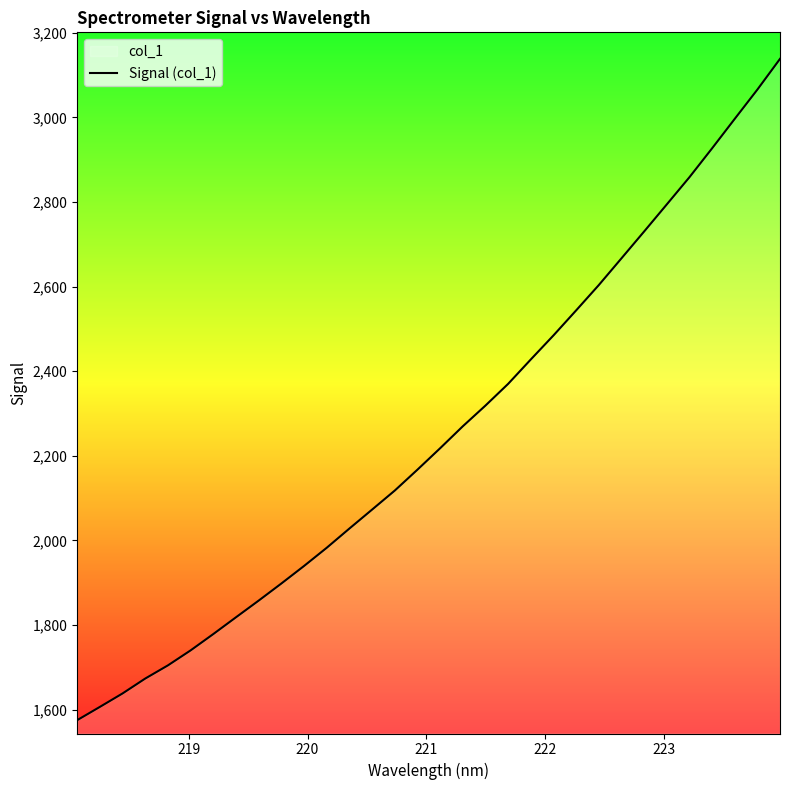

How many series are shown in this chart?

1